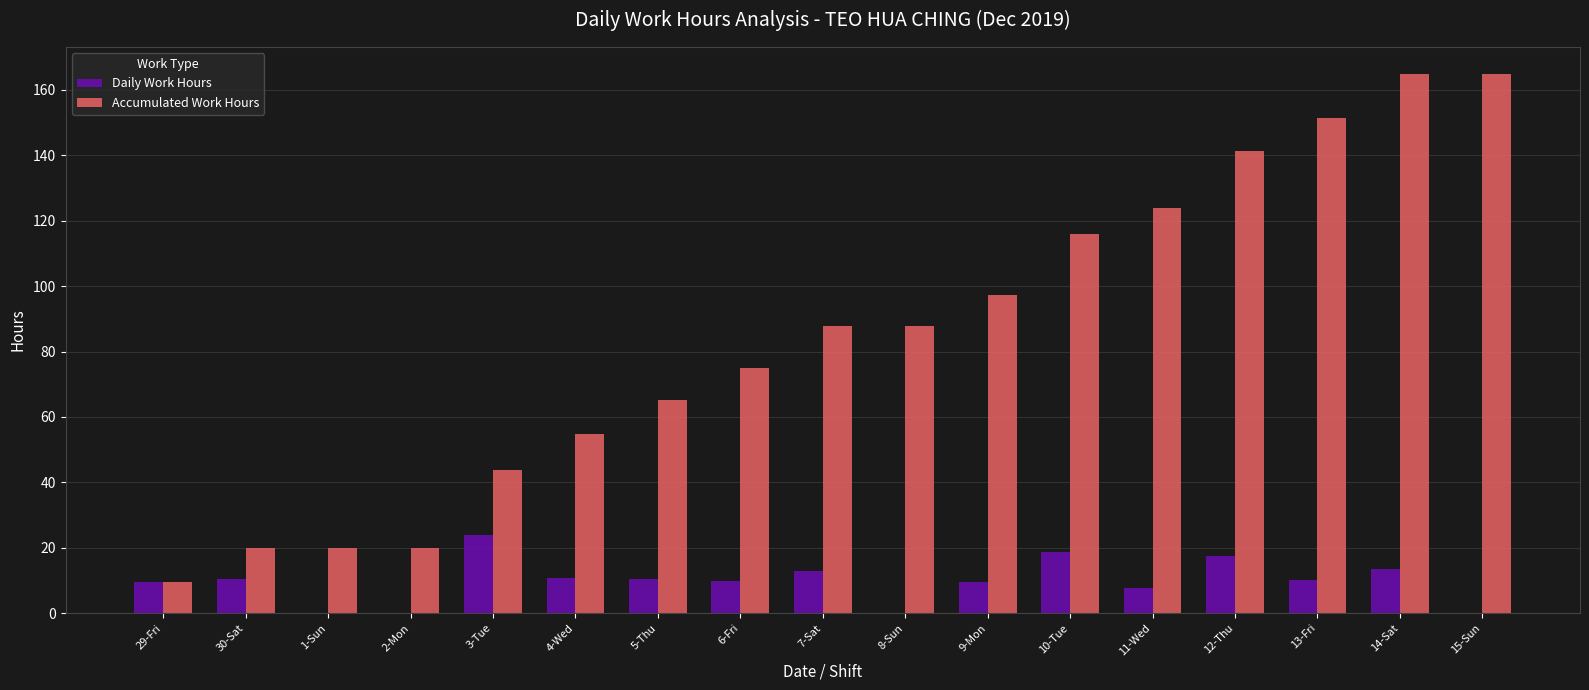

At which category is the sum across all series the highest?

14-Sat